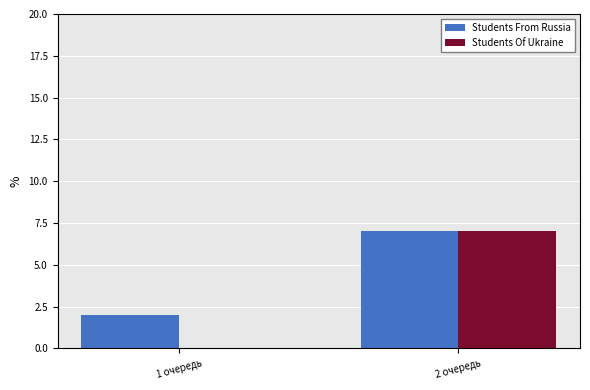

Where is Students From Russia nearest to the value 4?

1 очередь